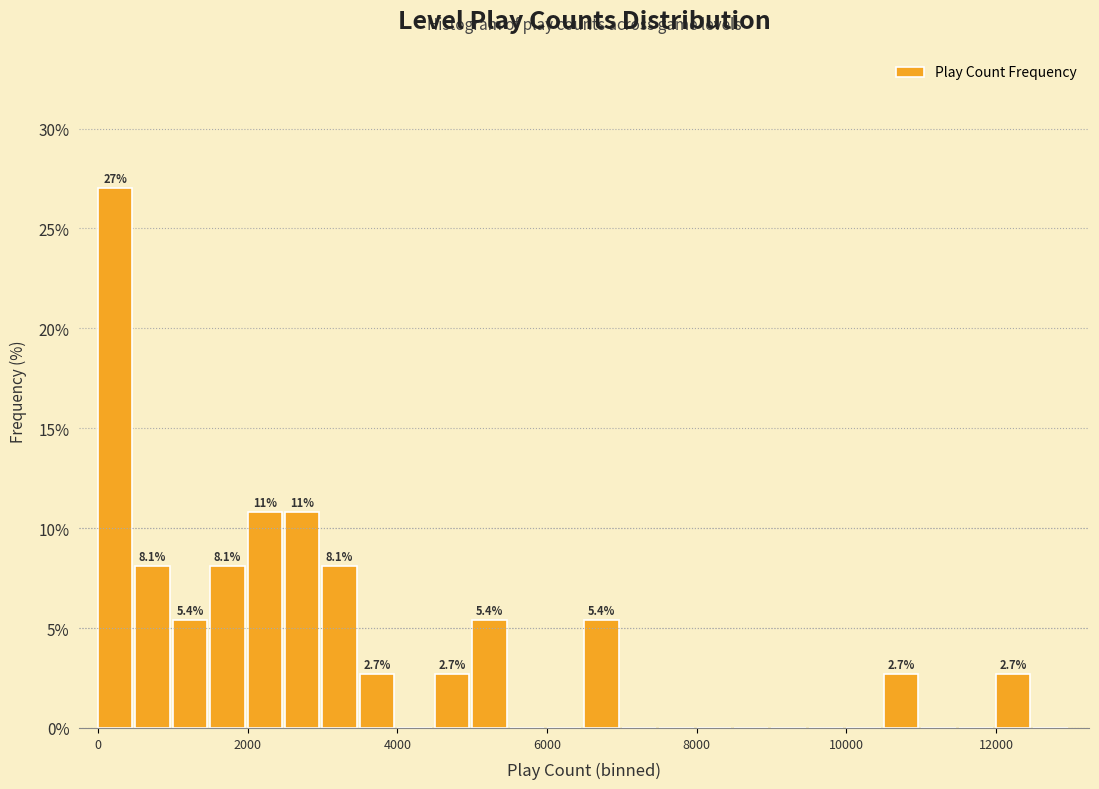

Read against the x-axis, roughly where is the centre of the tallest bar?

200